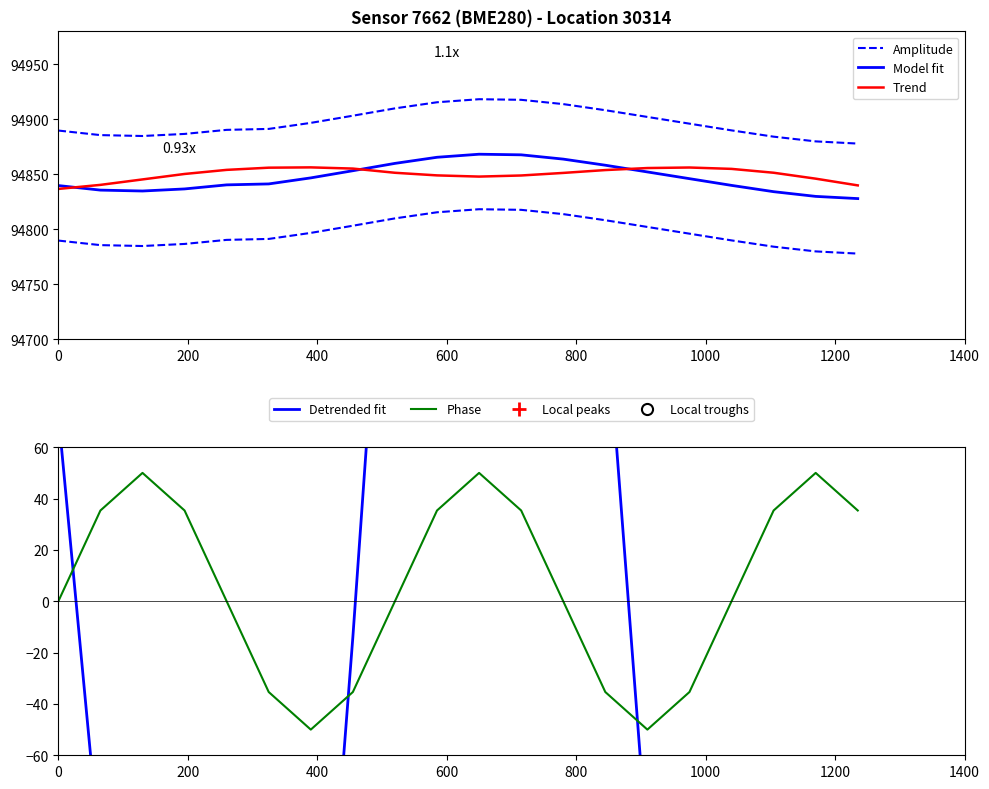

How many negative values does the Phase series have?

8